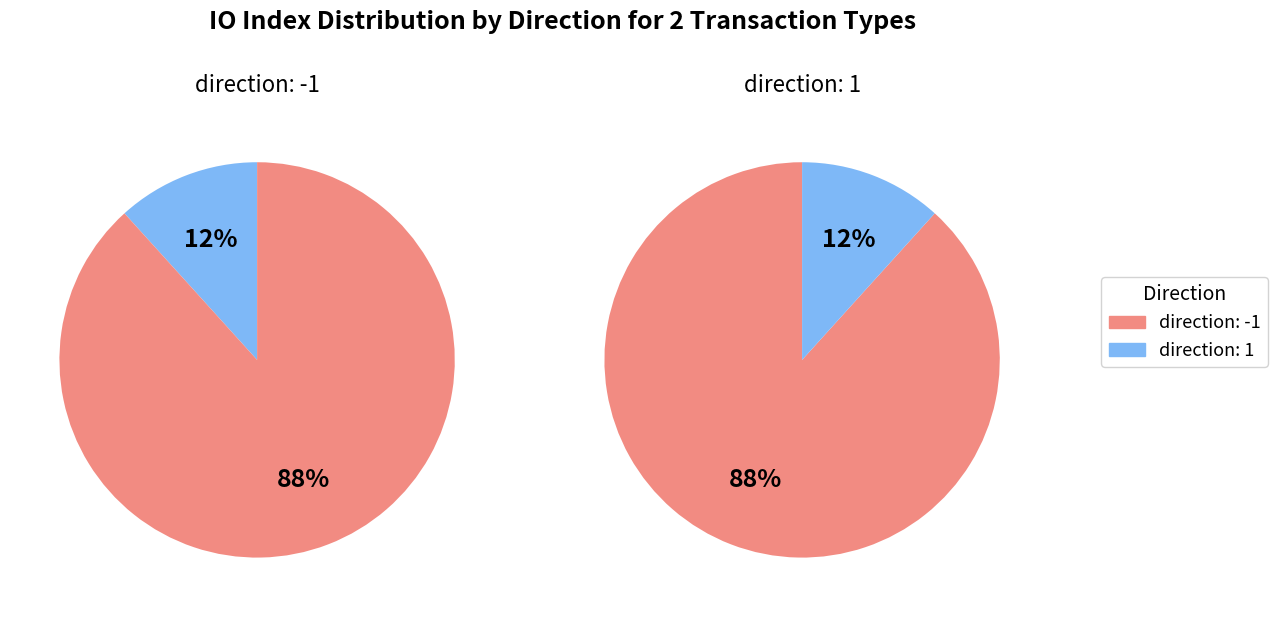

To the nearest percent, what portion does direction: 1 represent?

12%